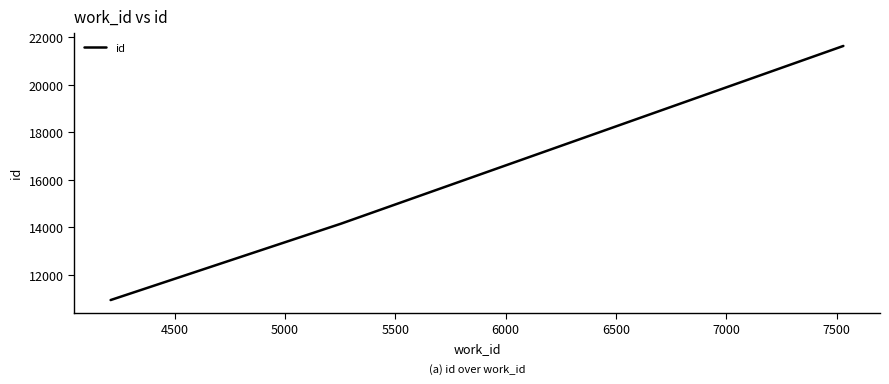

What is the difference between the maximum and second lowest values?

7489